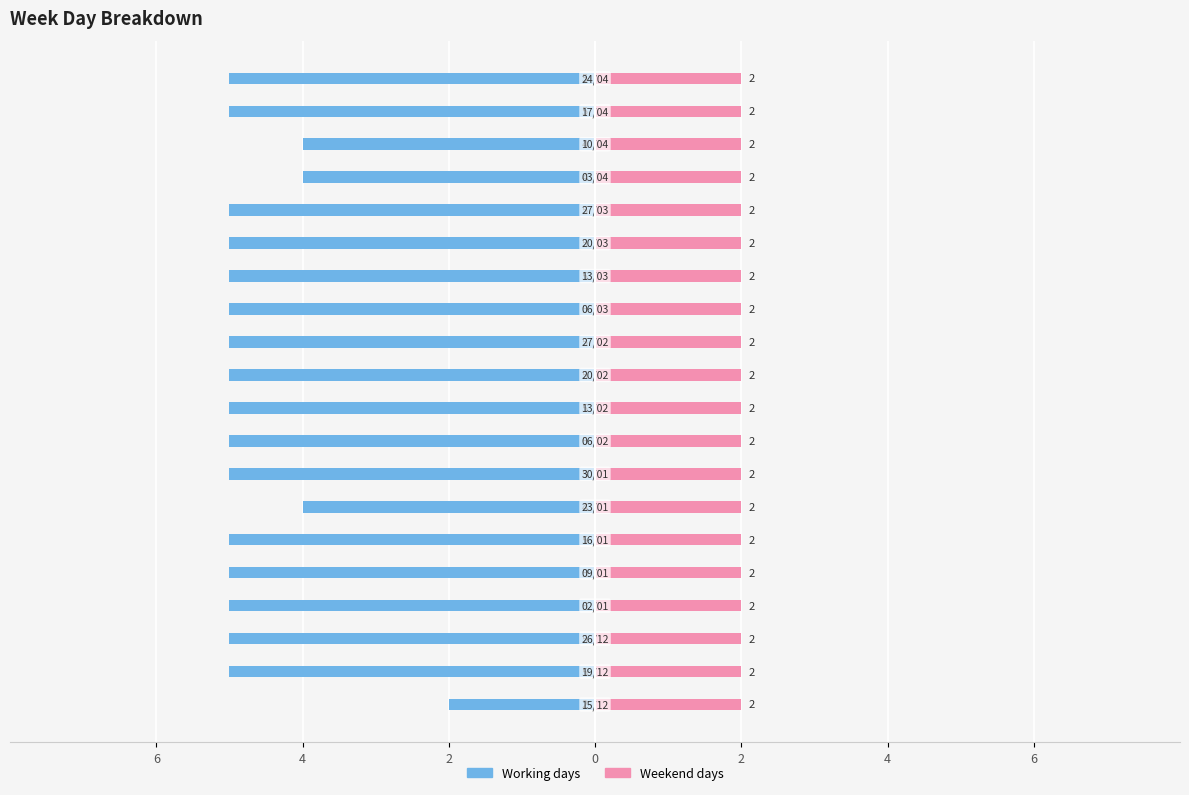

Does the chart contain stacked bars?

No